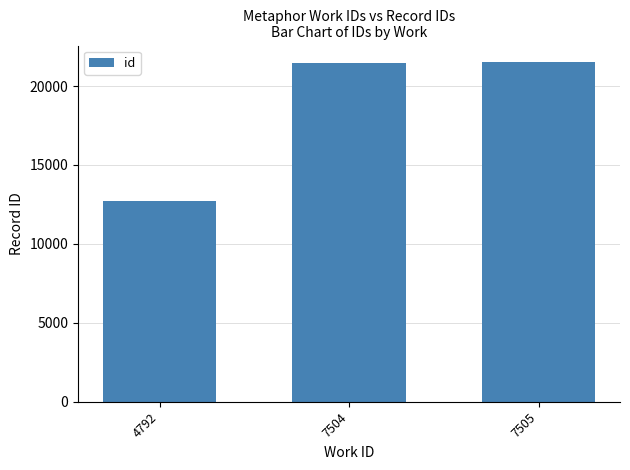

Approximately how many times larger is the value at 4792 compared to 7505?

0.6